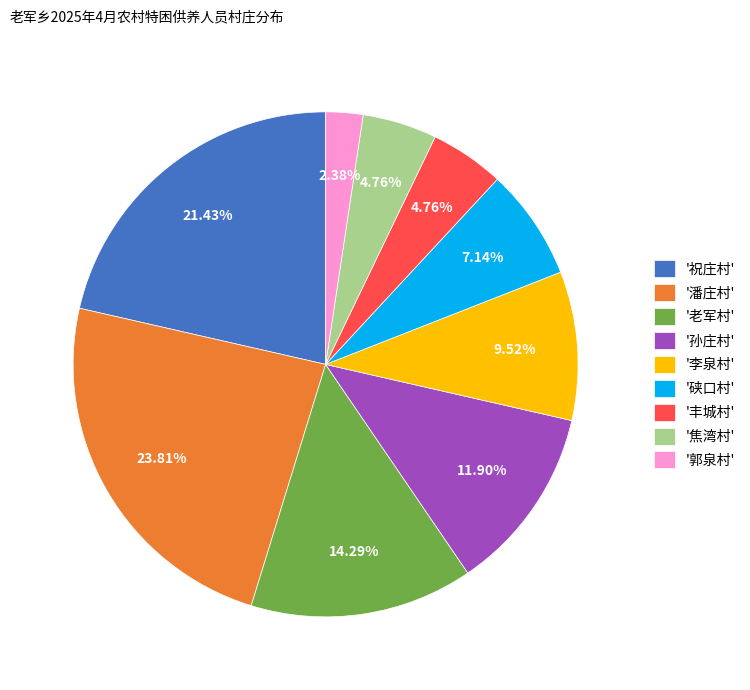

Do '潘庄村' and '焦湾村' together represent more than half of the pie?

No